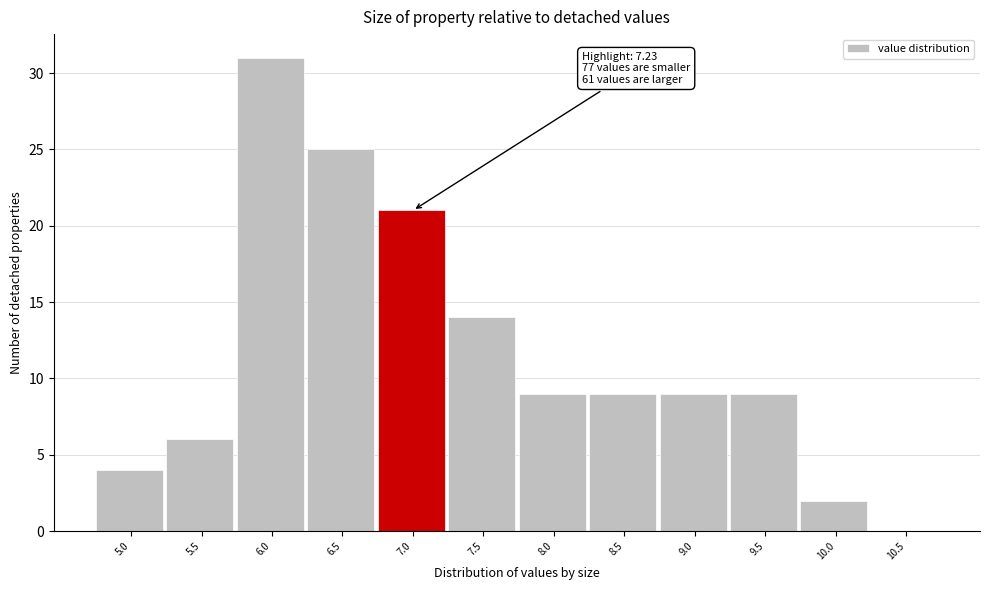

Reading left to right, extract all data points from this chart.

5.0=4	5.5=6	6.0=31	6.5=25	7.0=21	7.5=14	8.0=9	8.5=9	9.0=9	9.5=9	10.0=2	10.5=0